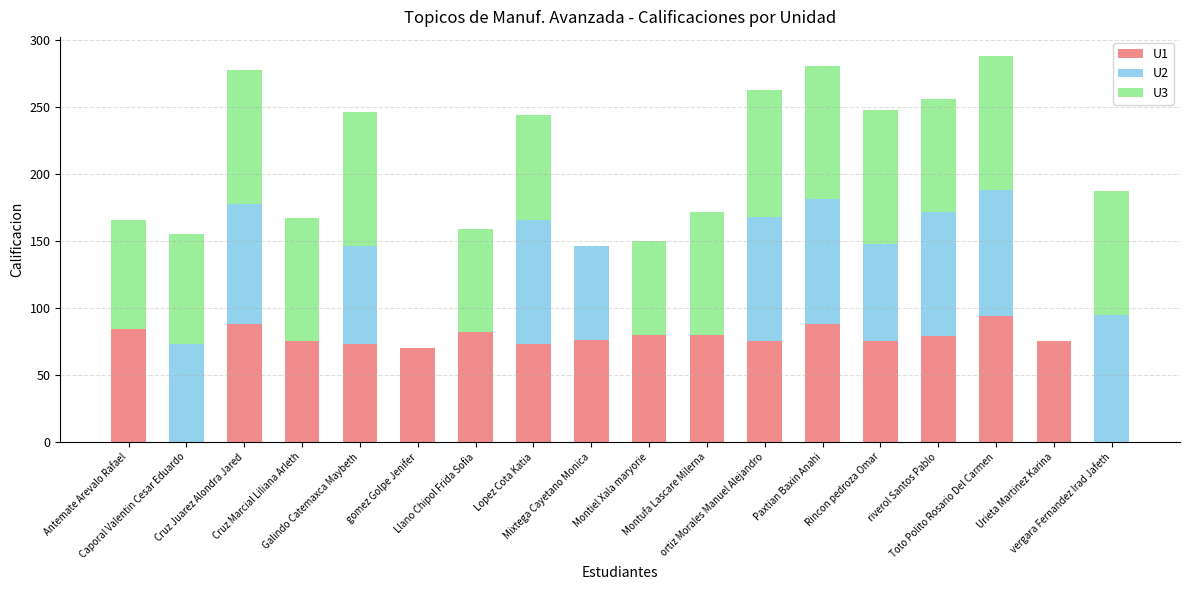

Does the chart contain stacked bars?

Yes